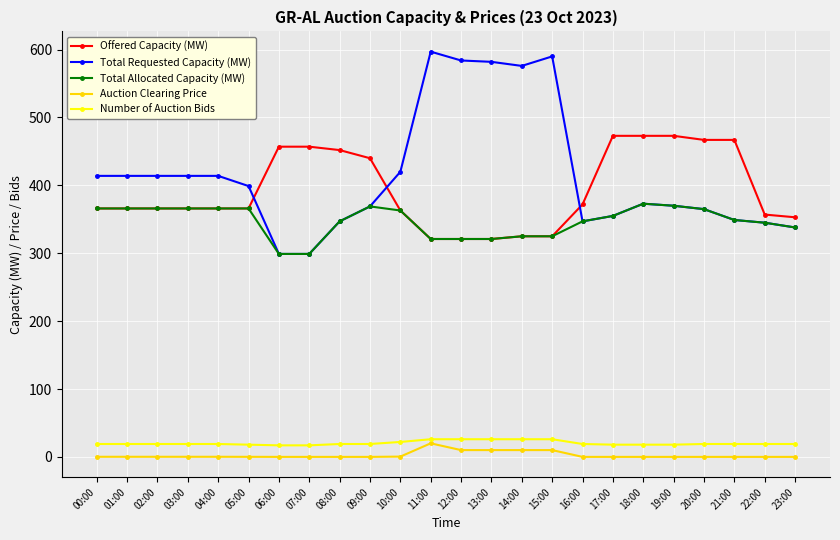

Is the value of Total Allocated Capacity (MW) at 10:00 greater than the value of Auction Clearing Price at 03:00?

Yes